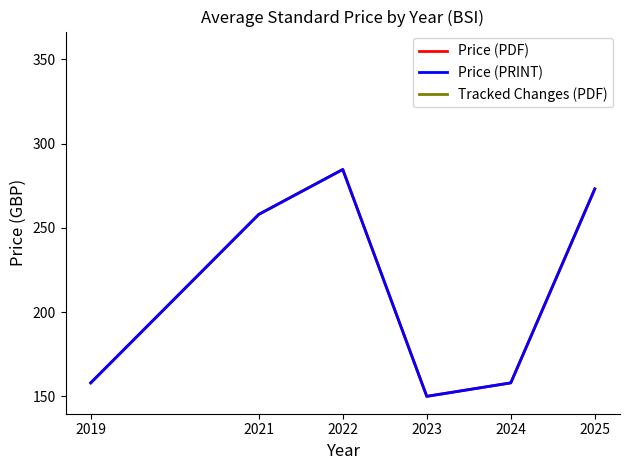

True or false: Tracked Changes (PDF) and Price (PDF) intersect in this chart.

False